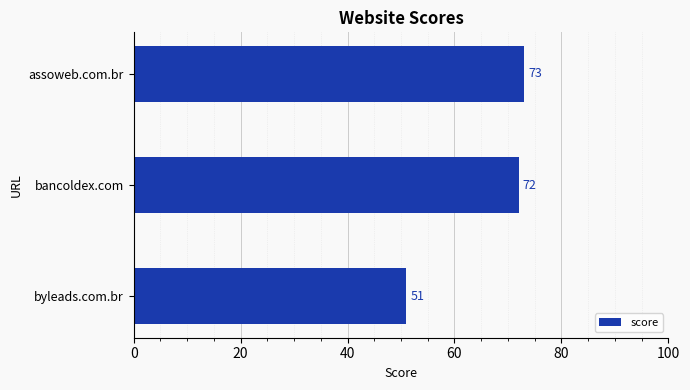

True or false: the data shows 32 at byleads.com.br.

False